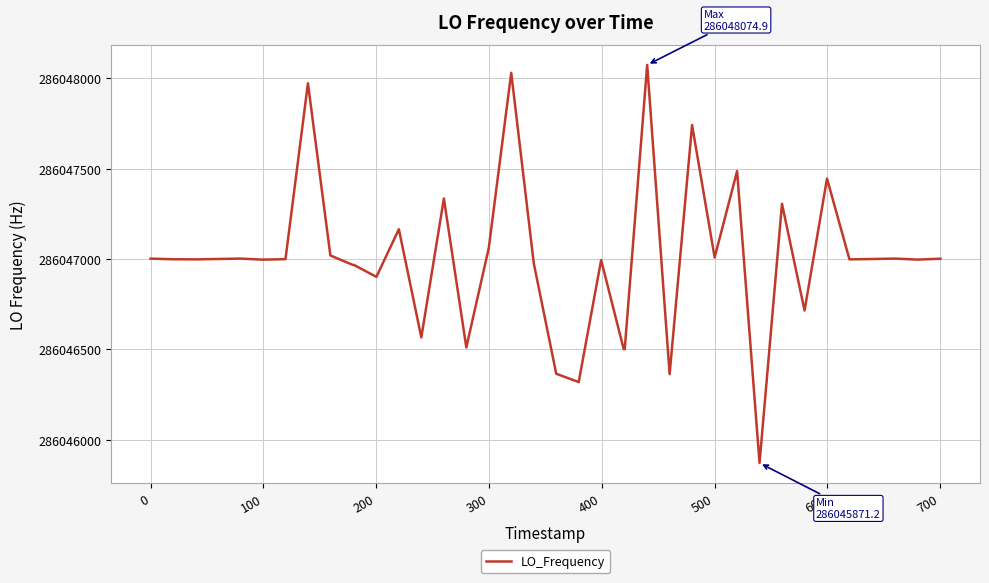

How many categories are shown in the chart?

40